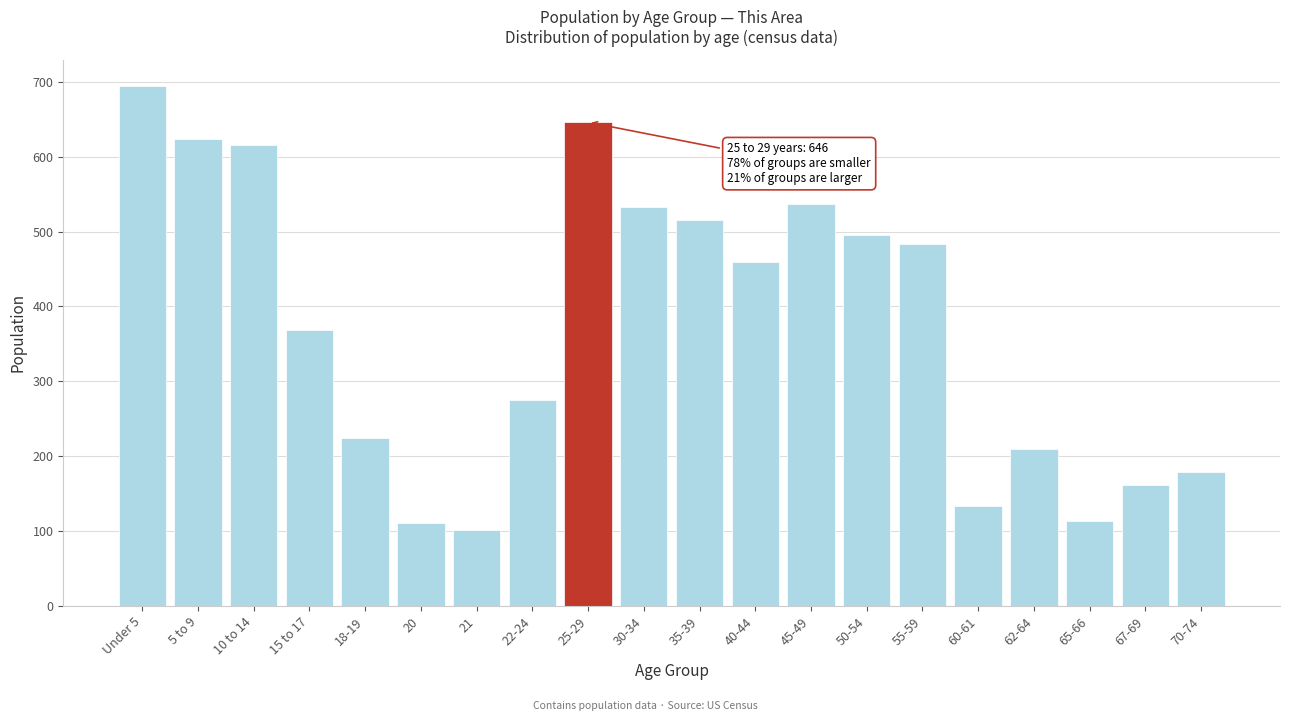

What is the change in value from Under 5 to 21?

-593